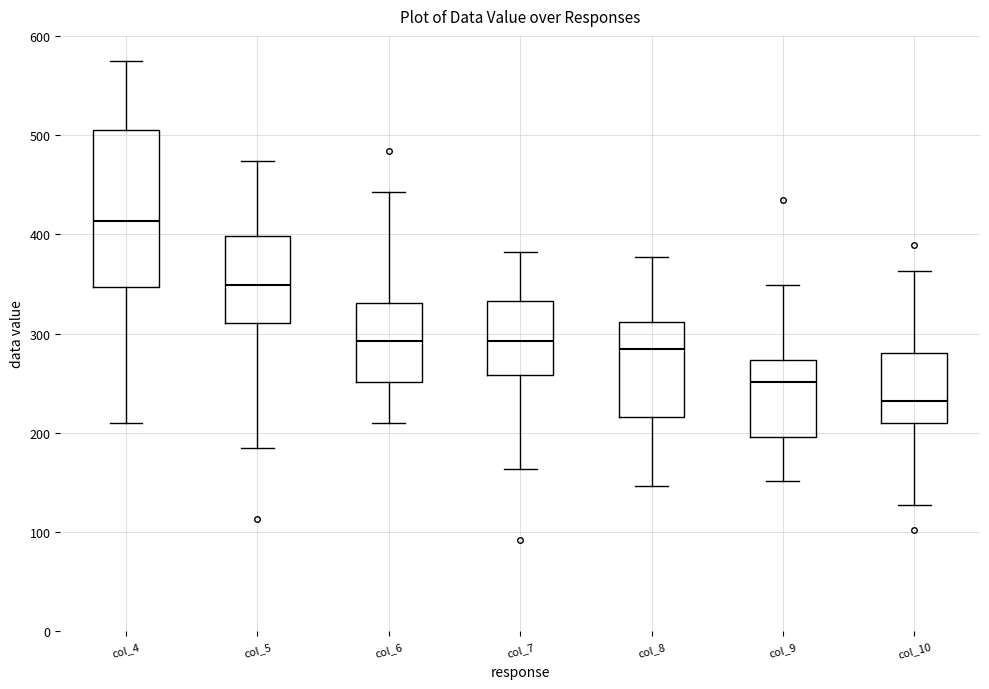

Where is the upper edge of the box for col_9 on the y-axis? The values are not printed on the chart, so give them approximately, as read against the axis.

270